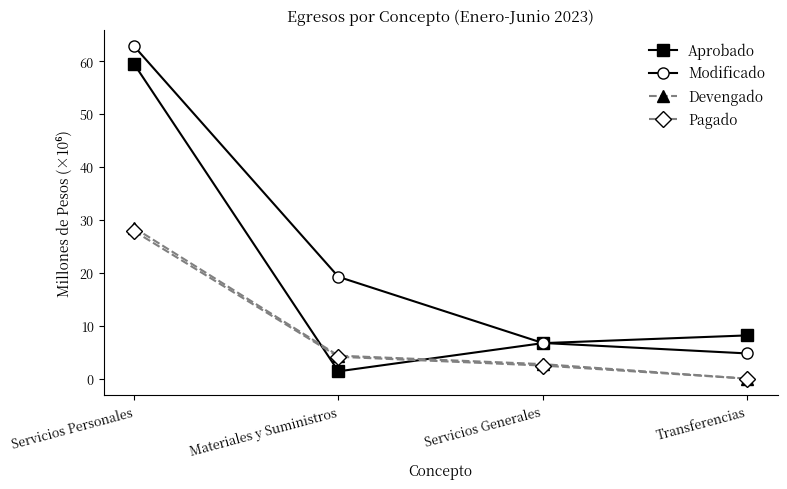

At which label does Aprobado reach its minimum?

Materiales y Suministros